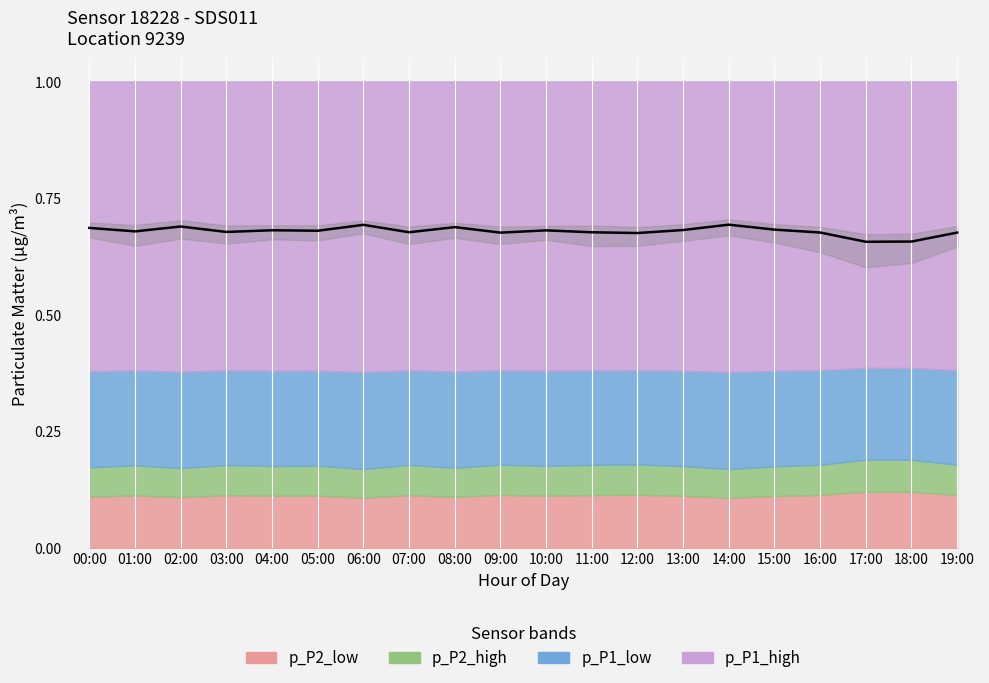

What is the label of the 13th point from the left?

12:00